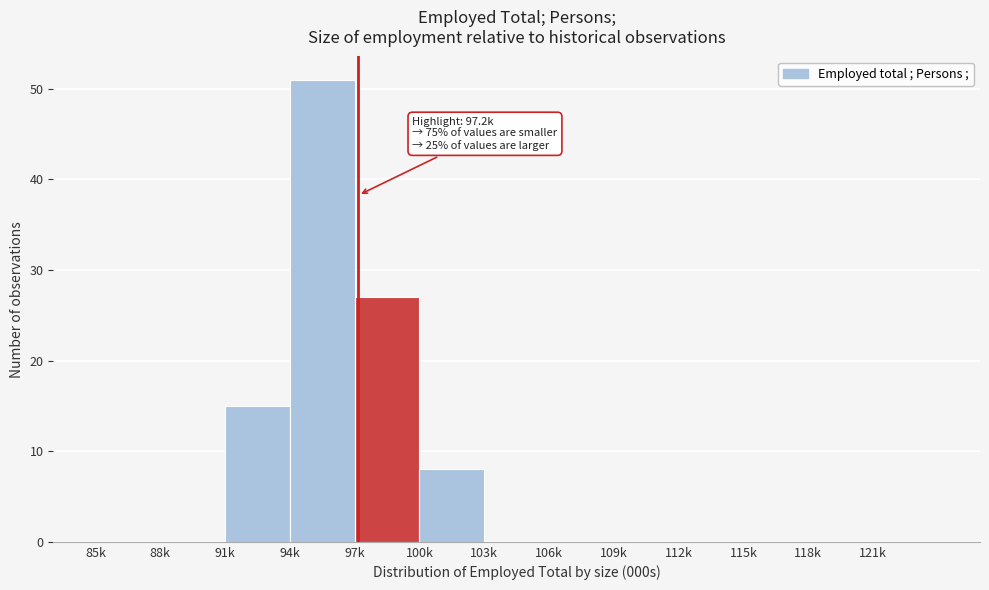

Reading left to right, extract all data points from this chart.

85k=0	88k=0	91k=15	94k=51	97k=27	100k=8	103k=0	106k=0	109k=0	112k=0	115k=0	118k=0	121k=0